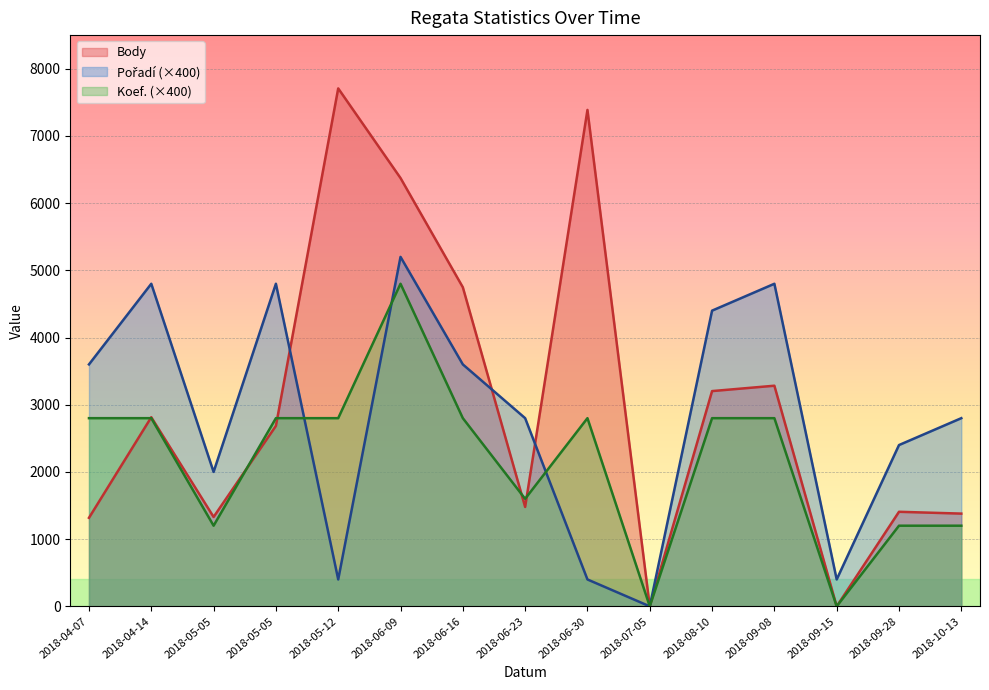

What is the average value of the Body series?

3008